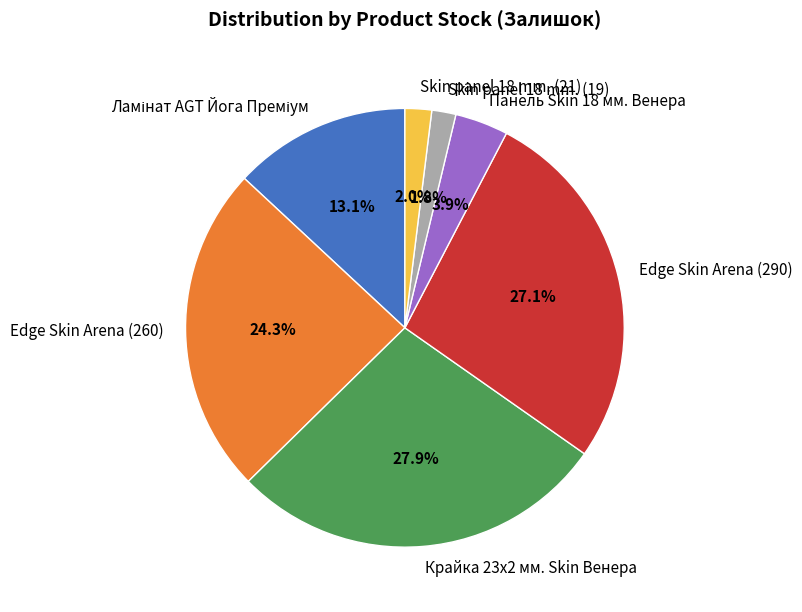

To the nearest percent, what is the average slice percentage?

14%